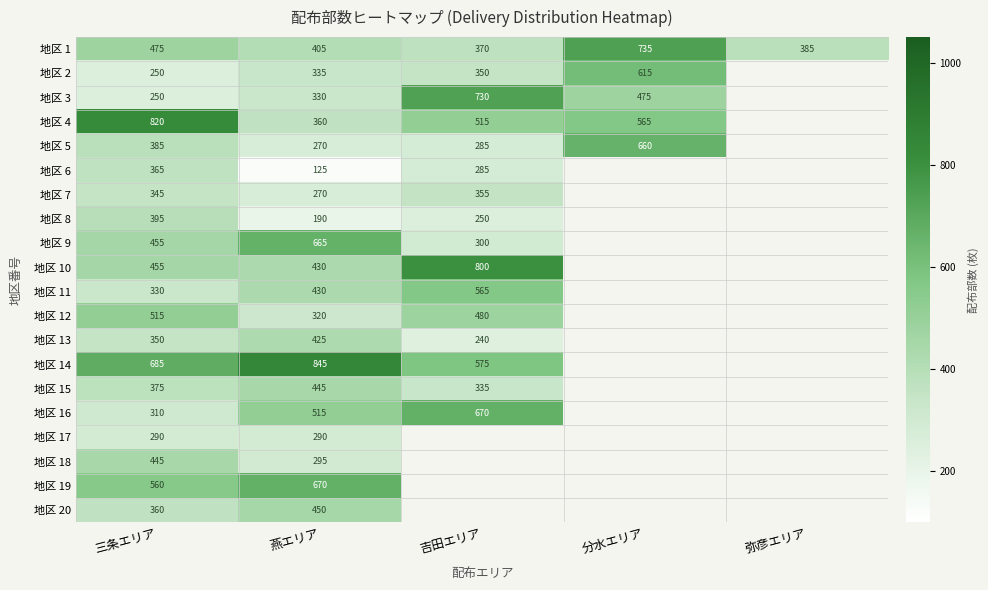

Is it true that 地区 13 equals 611 at 三条エリア?

False